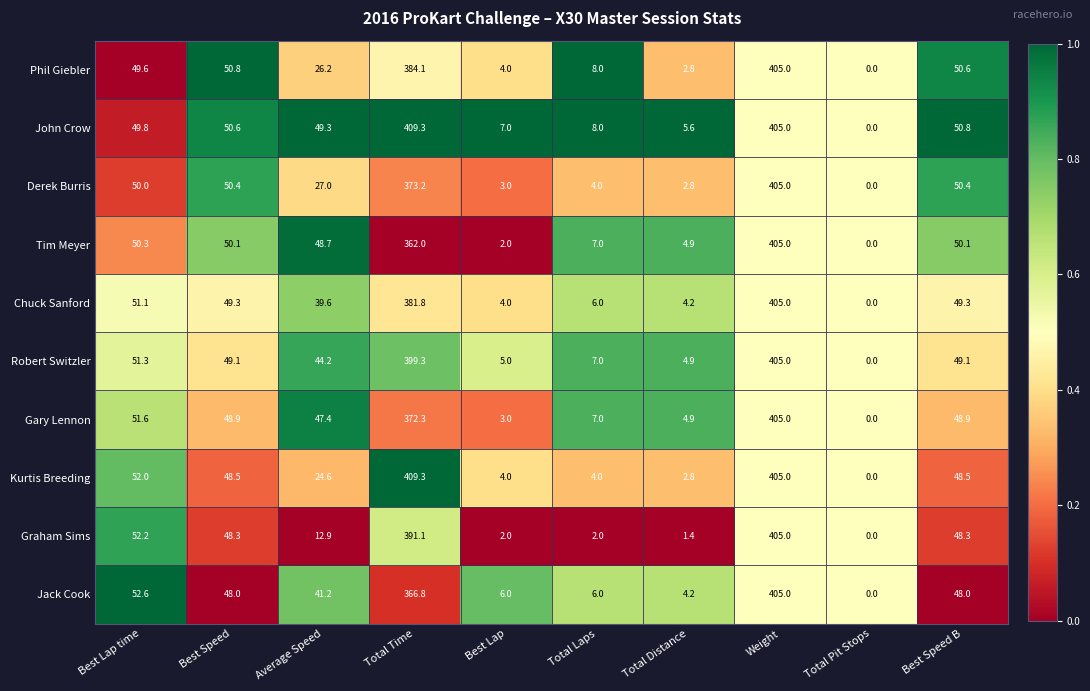

At which label is Kurtis Breeding closest to 204?

Best Lap time